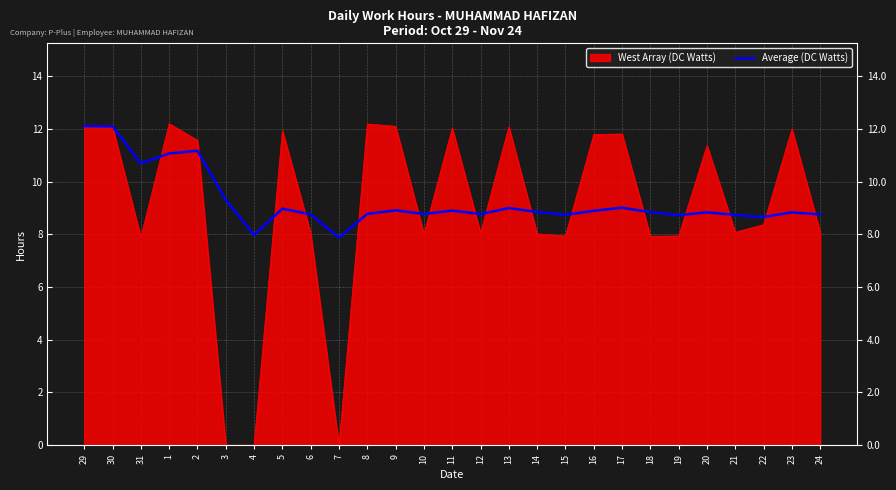

What position from the right is 20?

5